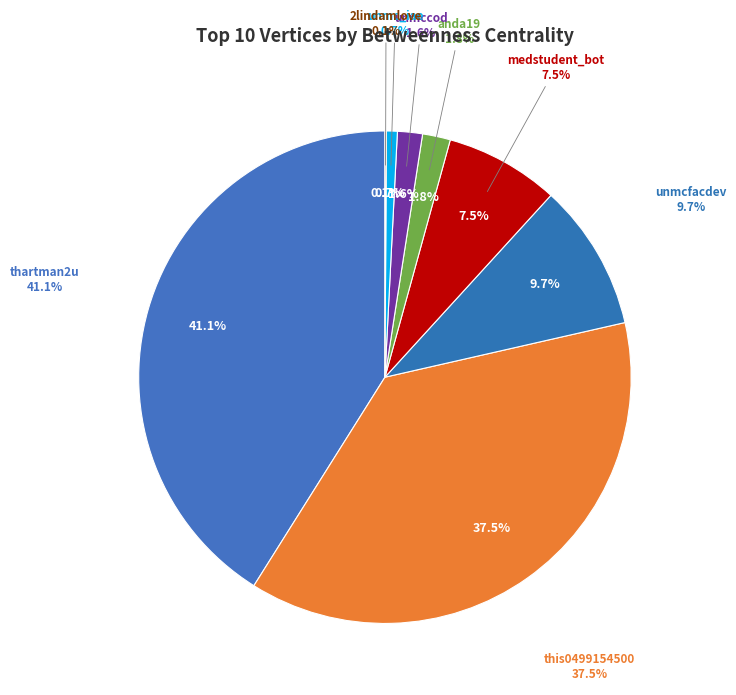

What percentage do unmccod and thartman2u together represent?

42.7%